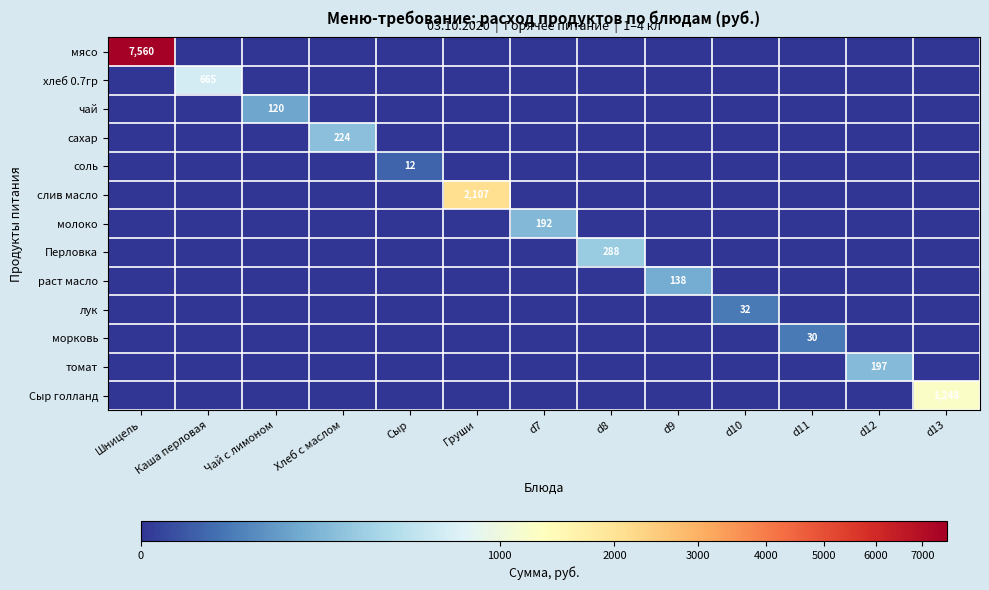

What is the difference between the highest and lowest values at Чай с лимоном?

120.0